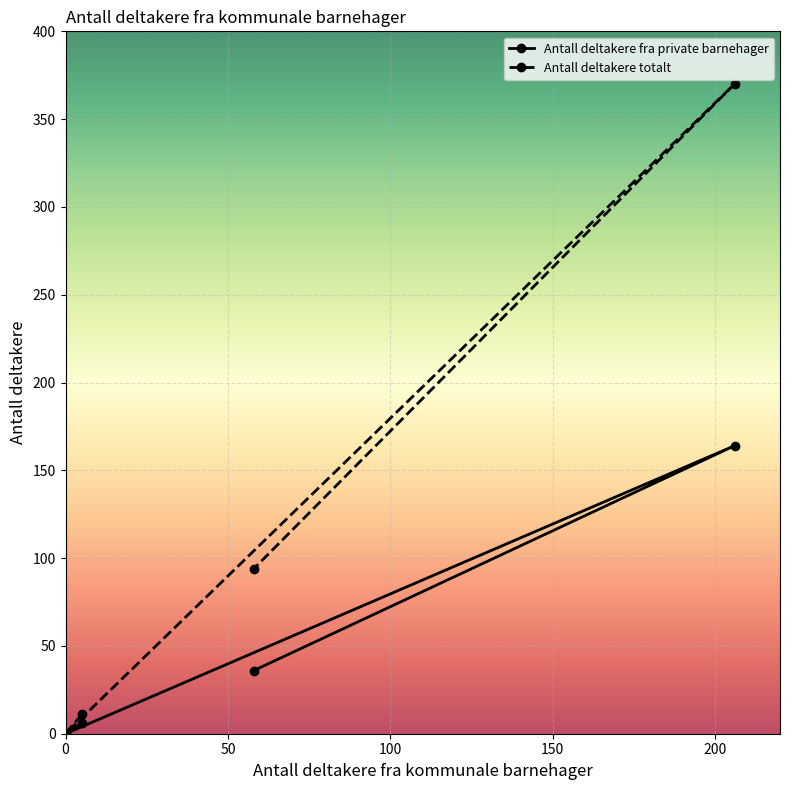

How many lines are shown in the chart?

2